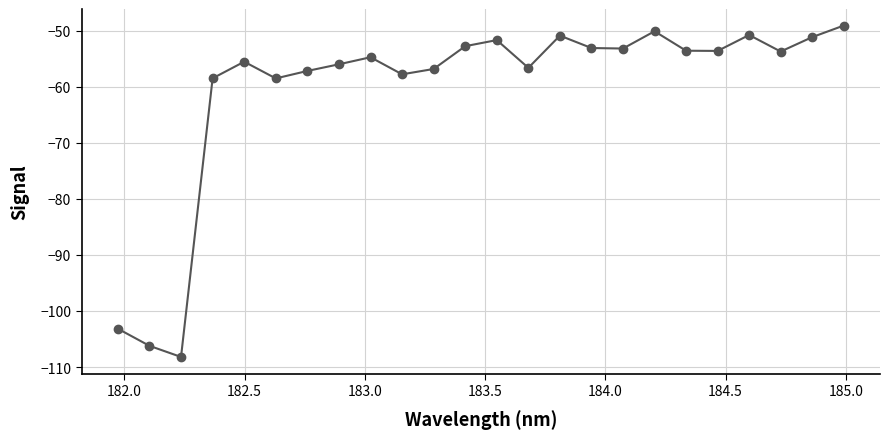

Count the number of data series in this chart.

1